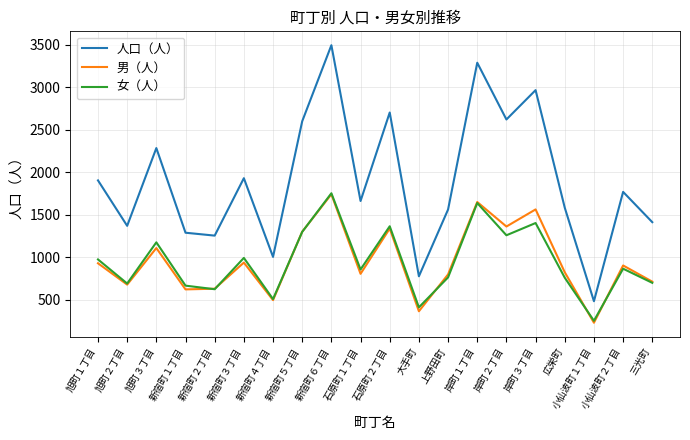

What value does the 人口（人） series have at 新宿町１丁目, to the nearest 50?

1300